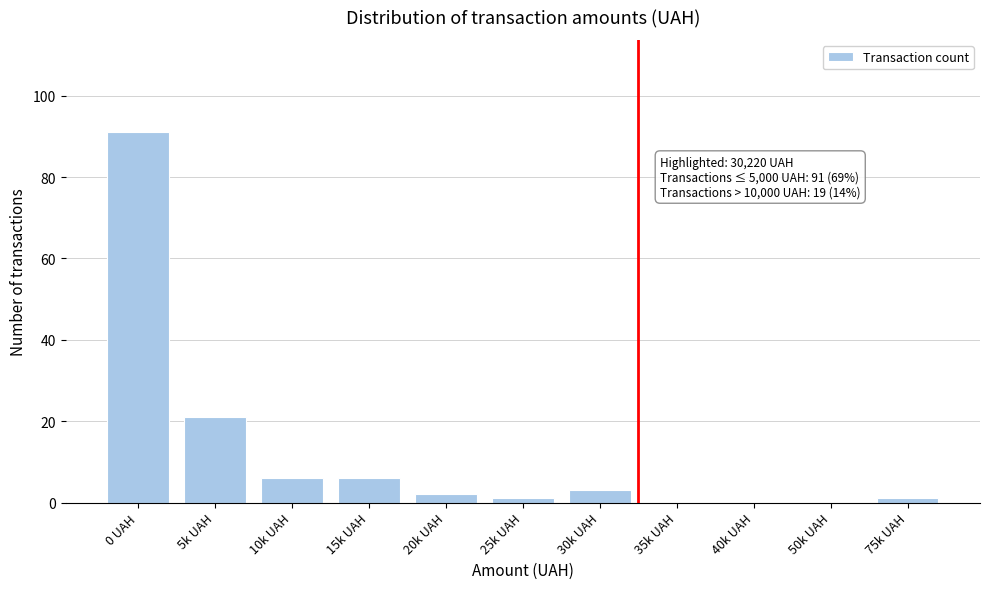

Reading left to right, transcribe all the data shown in this chart.

0 UAH=91	5k UAH=21	10k UAH=6	15k UAH=6	20k UAH=2	25k UAH=1	30k UAH=3	35k UAH=0	40k UAH=0	50k UAH=0	75k UAH=1